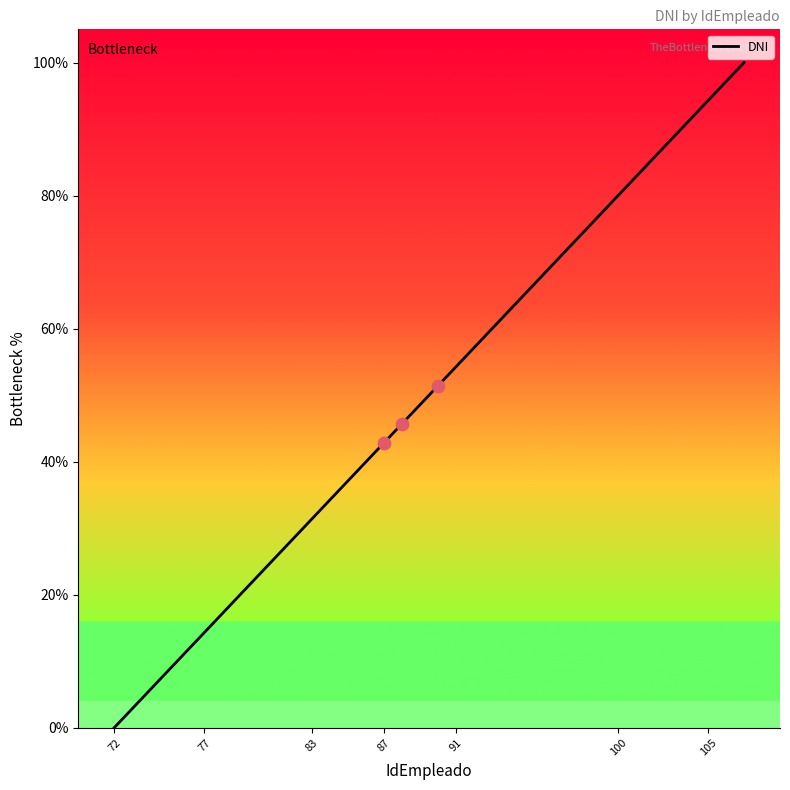

What is the maximum value shown in the chart?

100.0